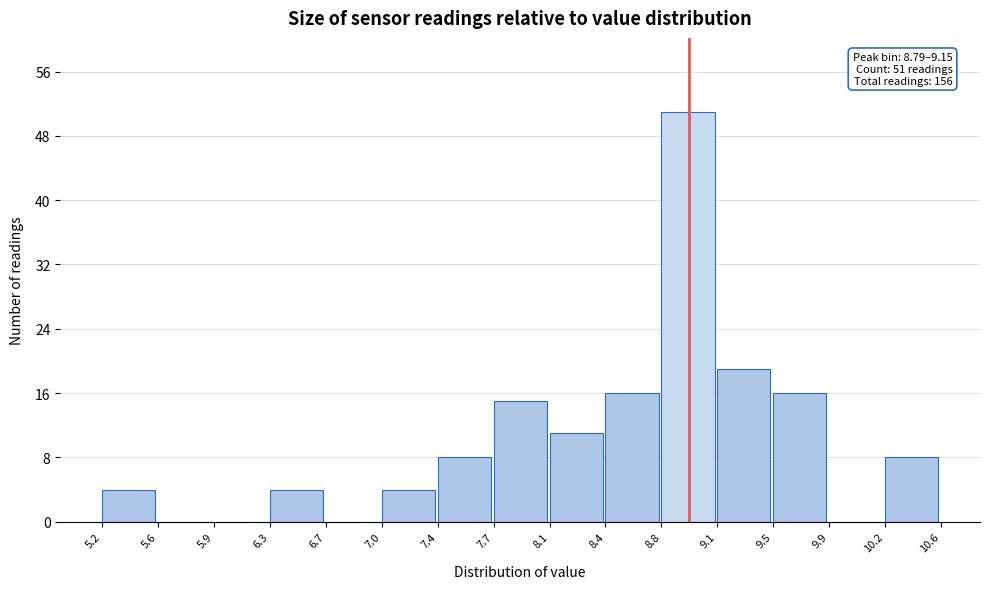

Which range on the x-axis has the tallest bar?

8.8 to 9.1